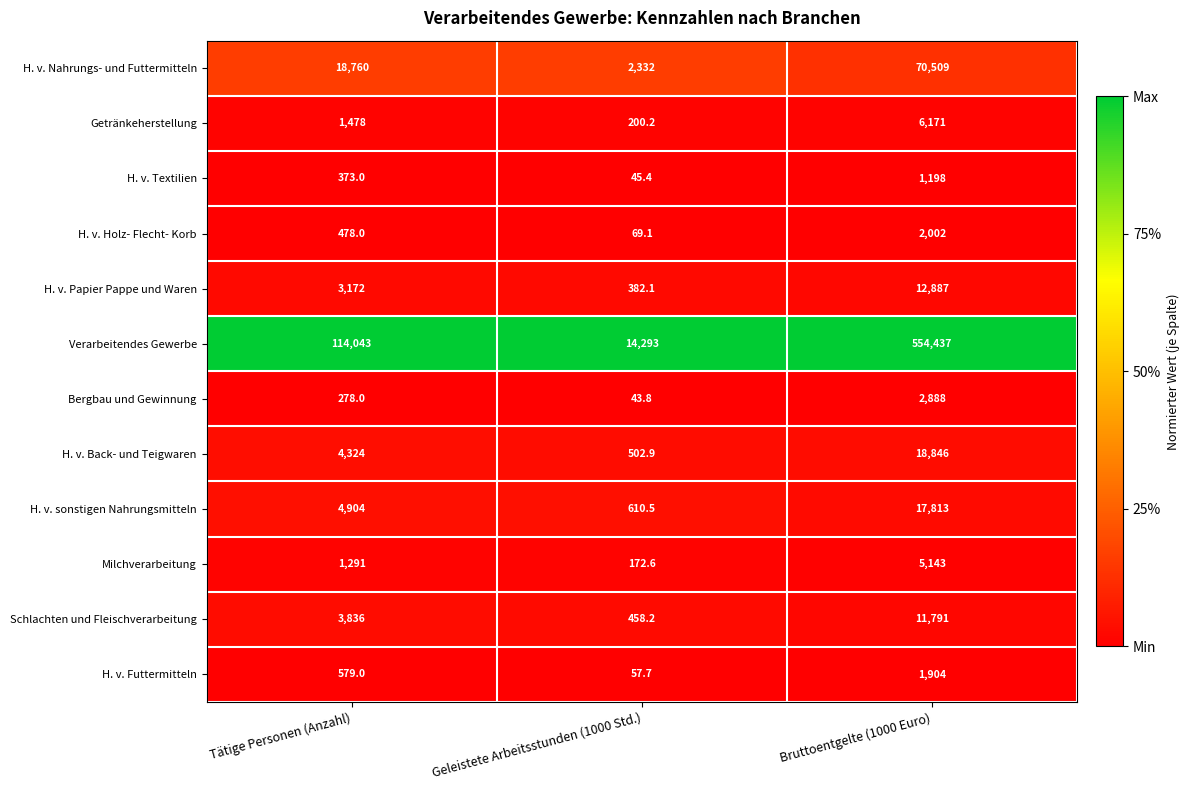

Which series has the largest total across all categories?

Verarbeitendes Gewerbe